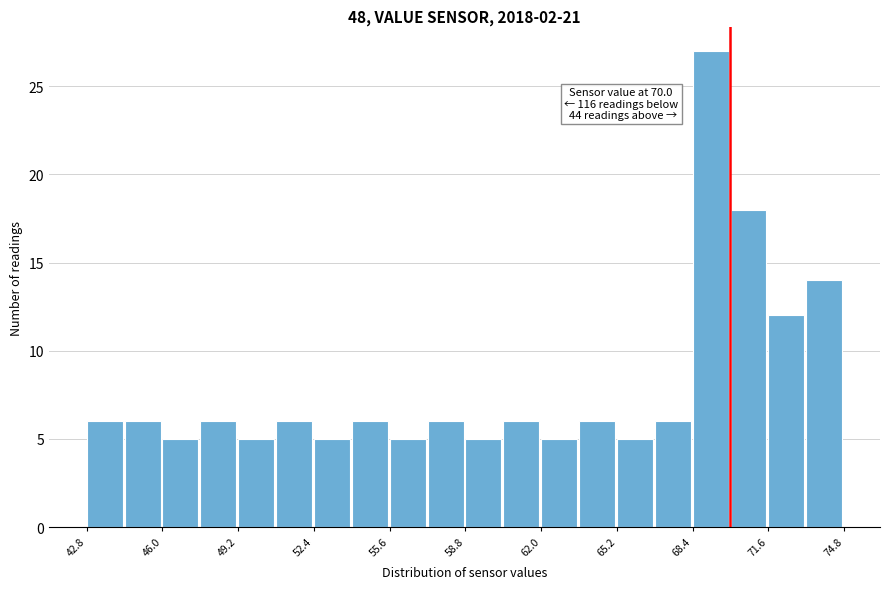

Around what value on the x-axis is the tallest bar? Give the approximate position of its centre, as read against the axis.

69.0